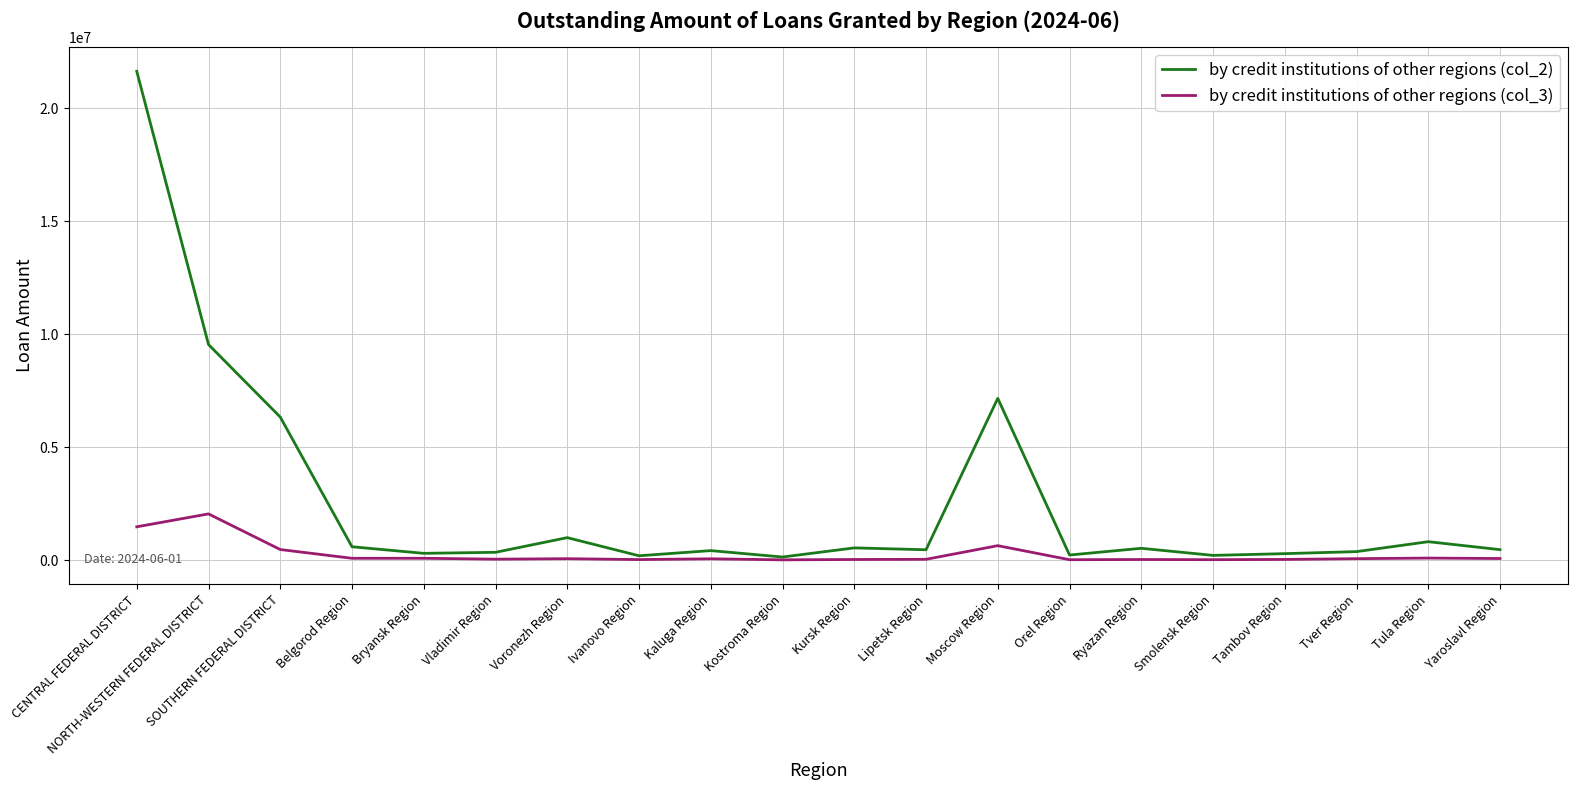

What is the maximum value shown in the chart?

21647350